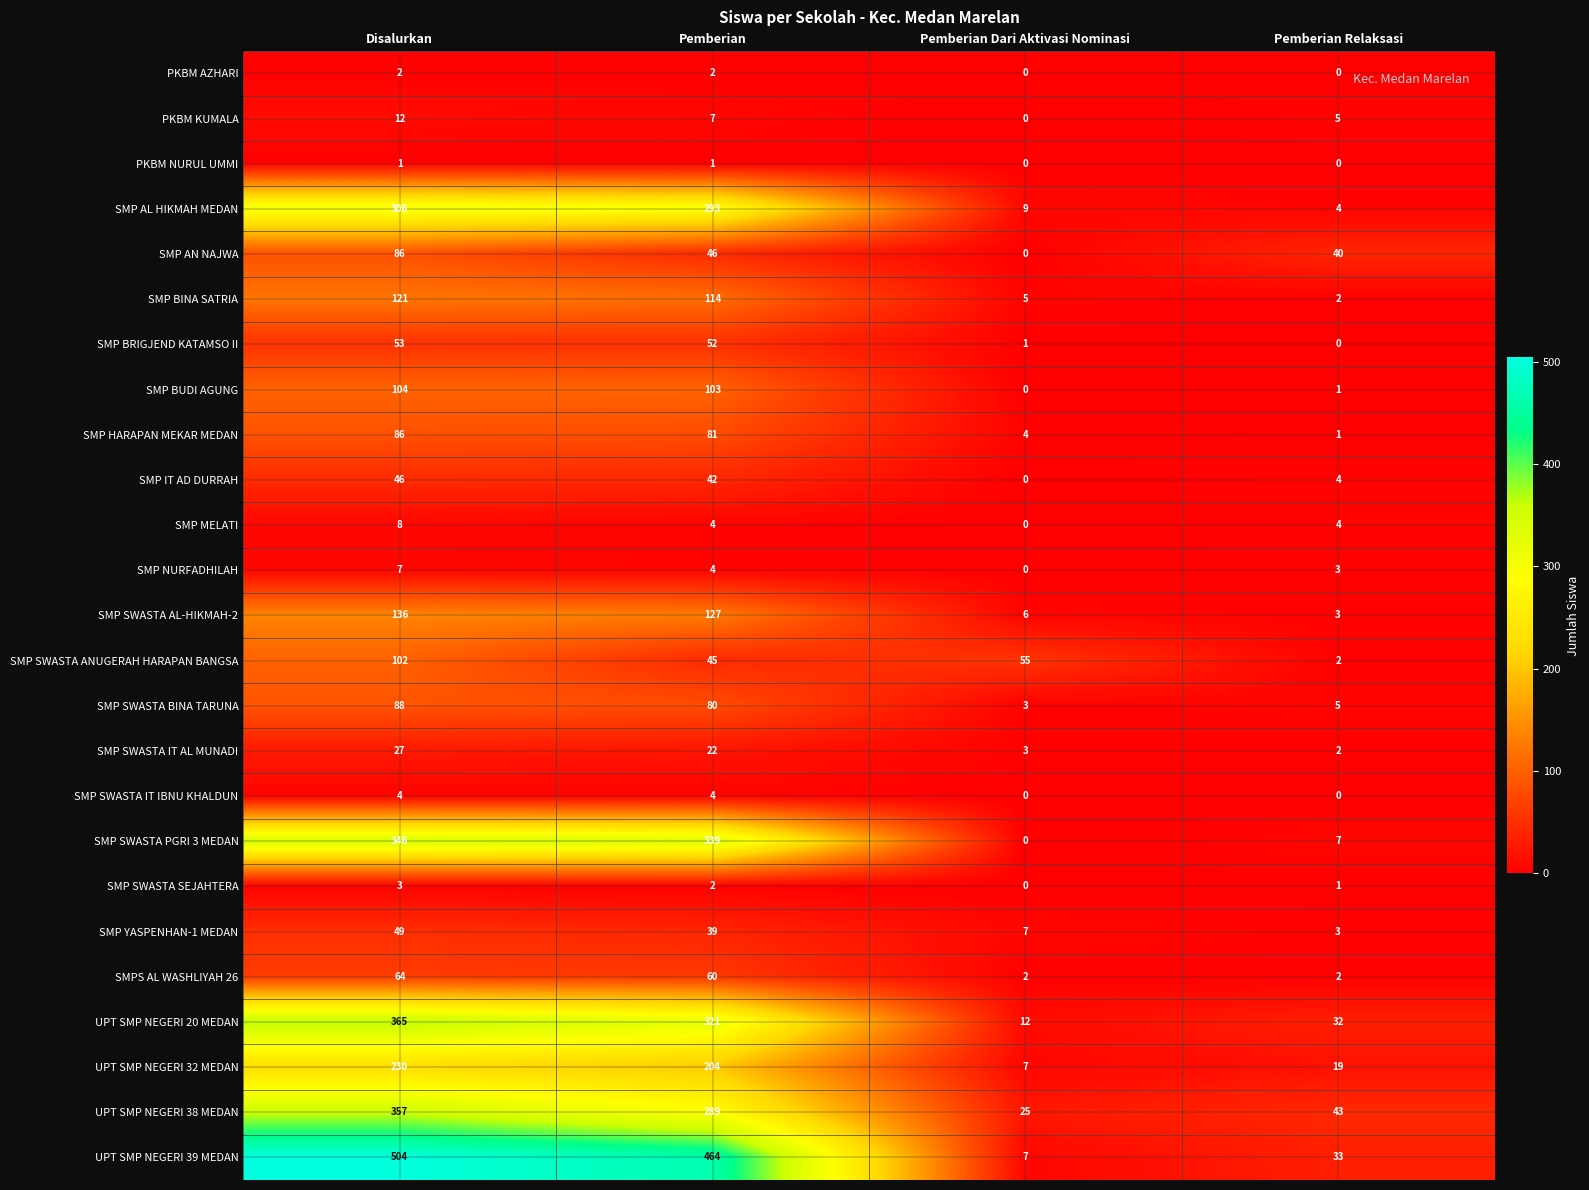

What is the sum of the SMP SWASTA AL-HIKMAH-2 values at Disalurkan and Pemberian Dari Aktivasi Nominasi?

142